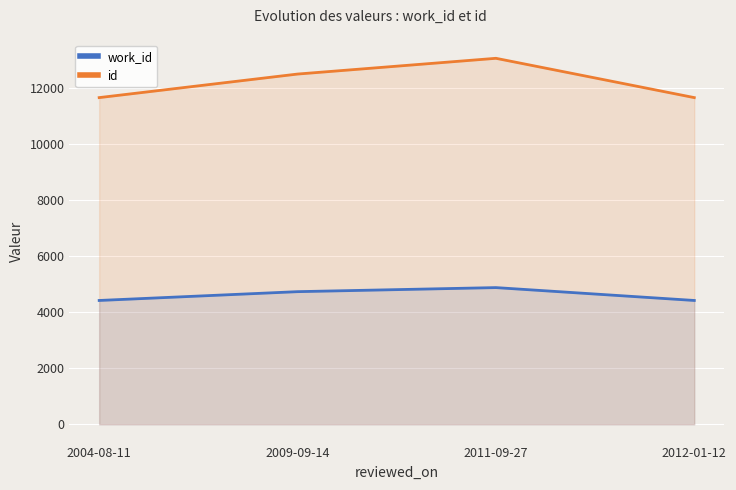

True or false: id has more than 0 points higher than both neighbors.

True